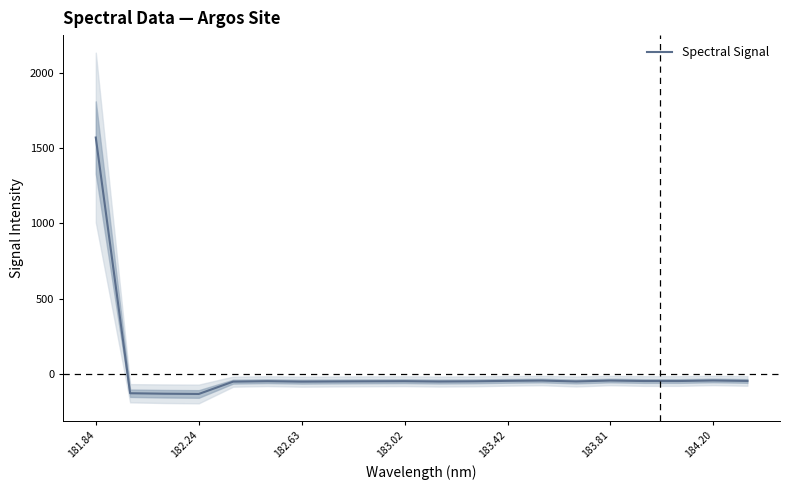

What is the highest value of the Spectral Signal series?

1572.2